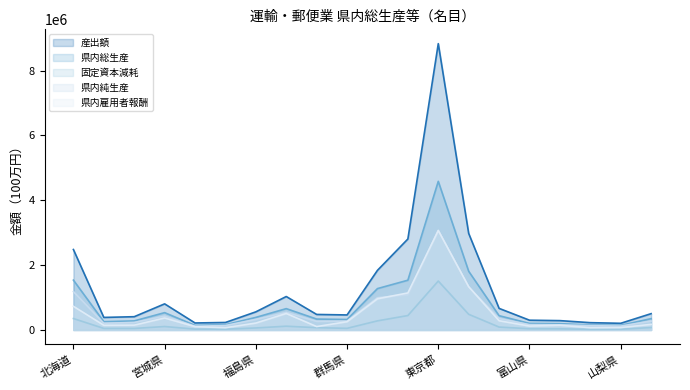

Does the chart display data point markers on the line(s)?

No